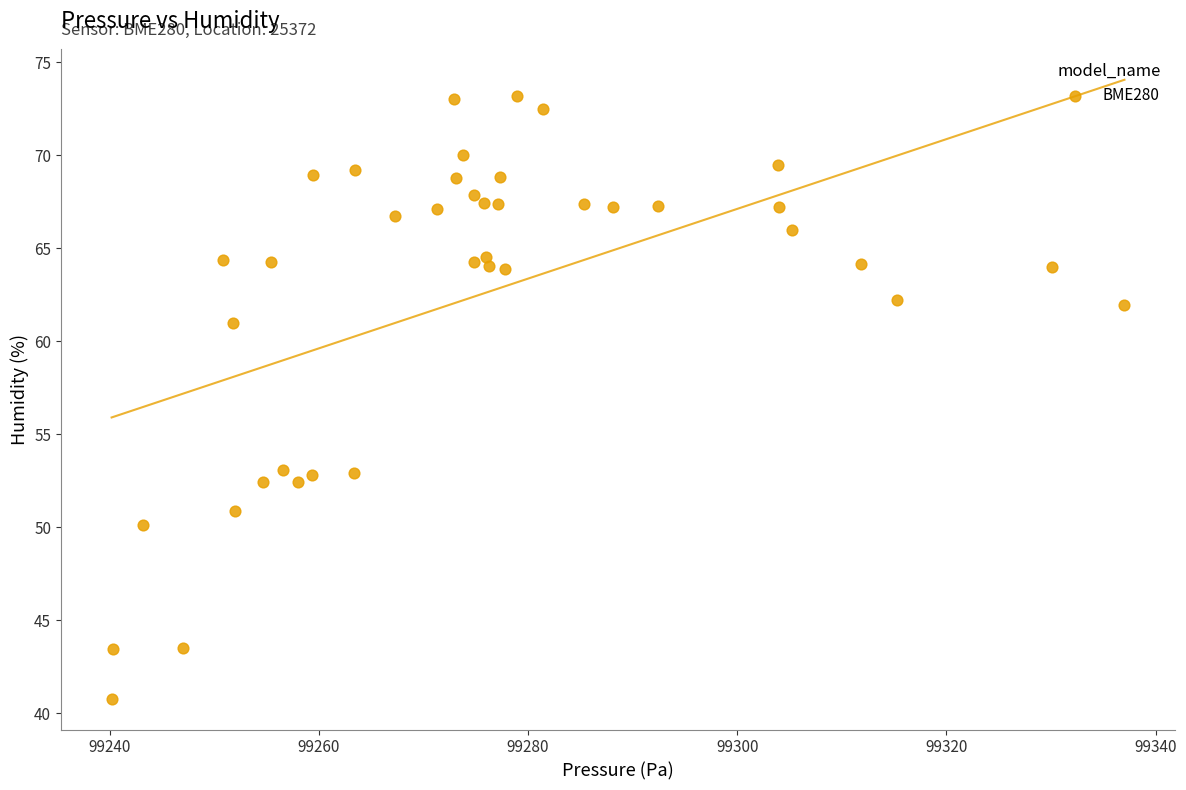

What is the range of Y values (max minus min)?

32.4